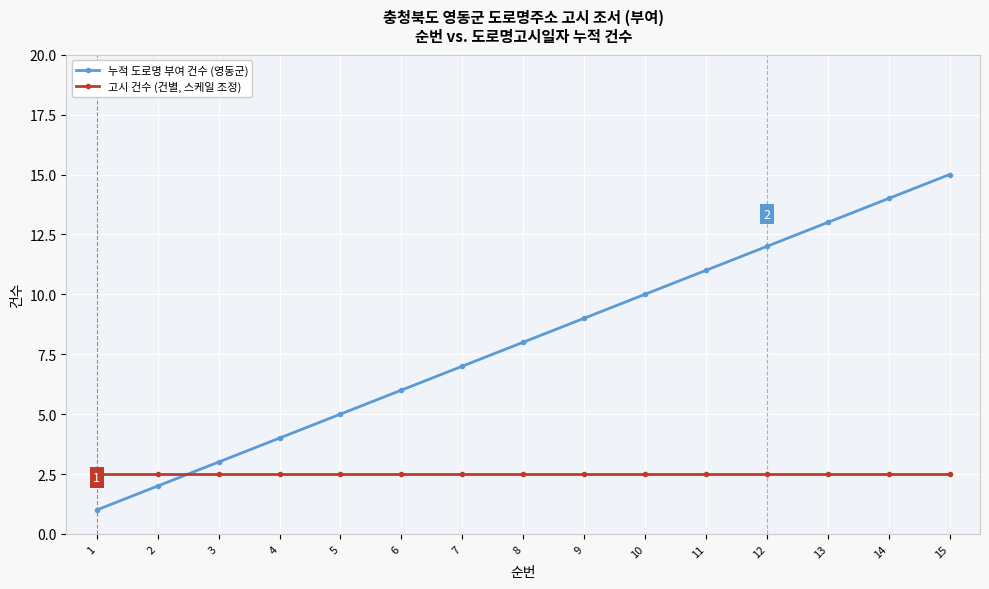

How many data points in 누적 도로명 부여 건수 (영동군) are less than 8?

7